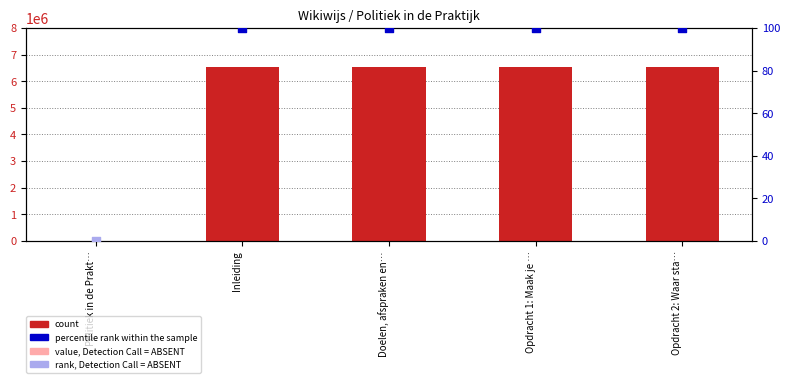

Between Inleiding and Opdracht 1: Maak je …, which is larger?

Opdracht 1: Maak je …